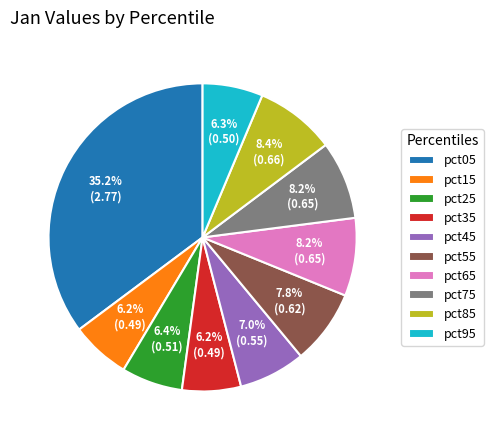

Is the sum of pct85 and pct55 greater than half?

No